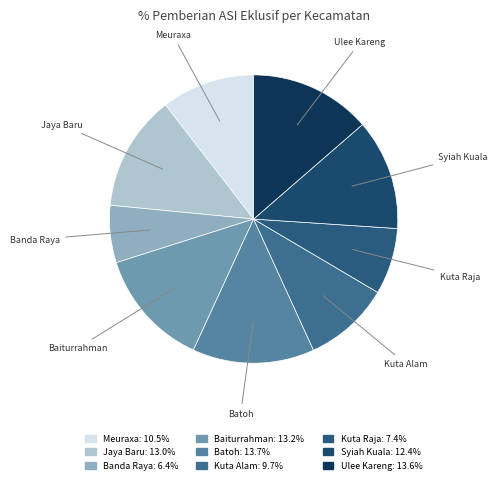

Combined, do Baiturrahman and Ulee Kareng account for over 50%?

No